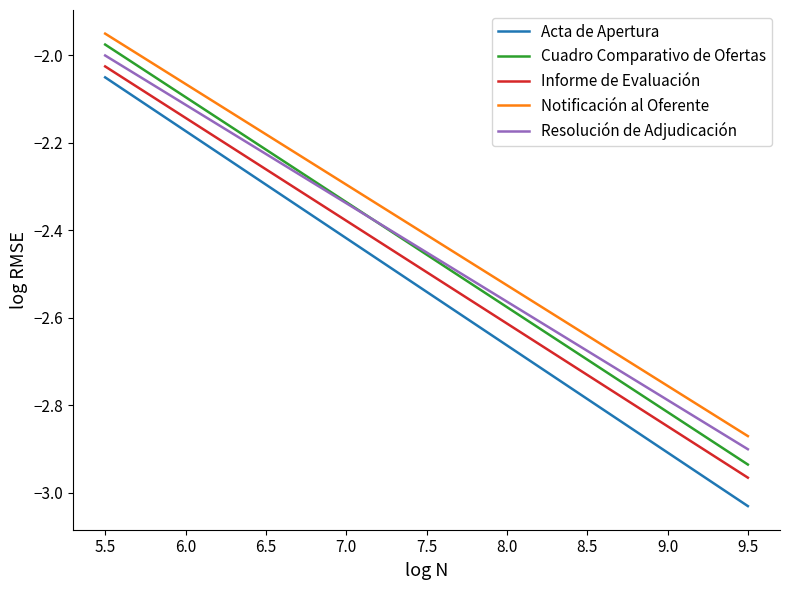

At which label is Acta de Apertura closest to -2?

5.5